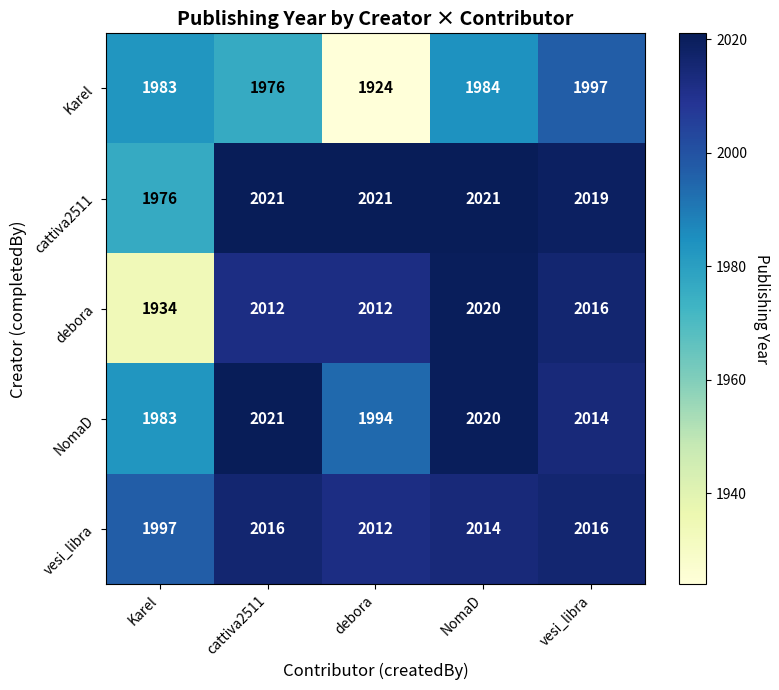

Count the number of data series in this chart.

5